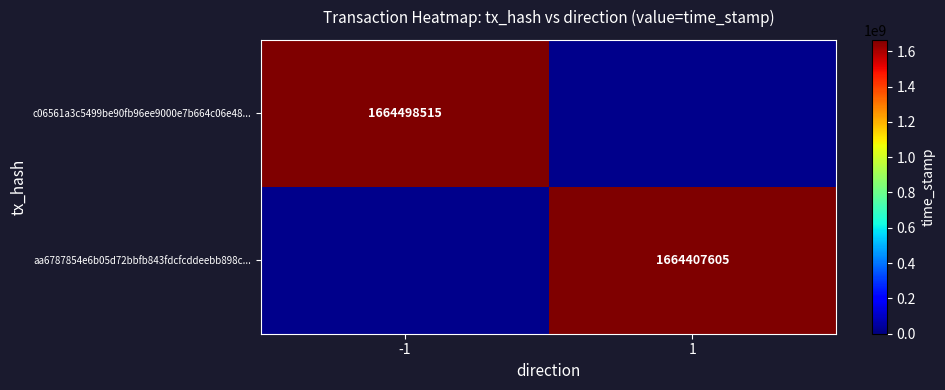

Is it true that c06561a3c5499be90fb96ee9000e7b664c06e48... equals 2542600760 at -1?

False